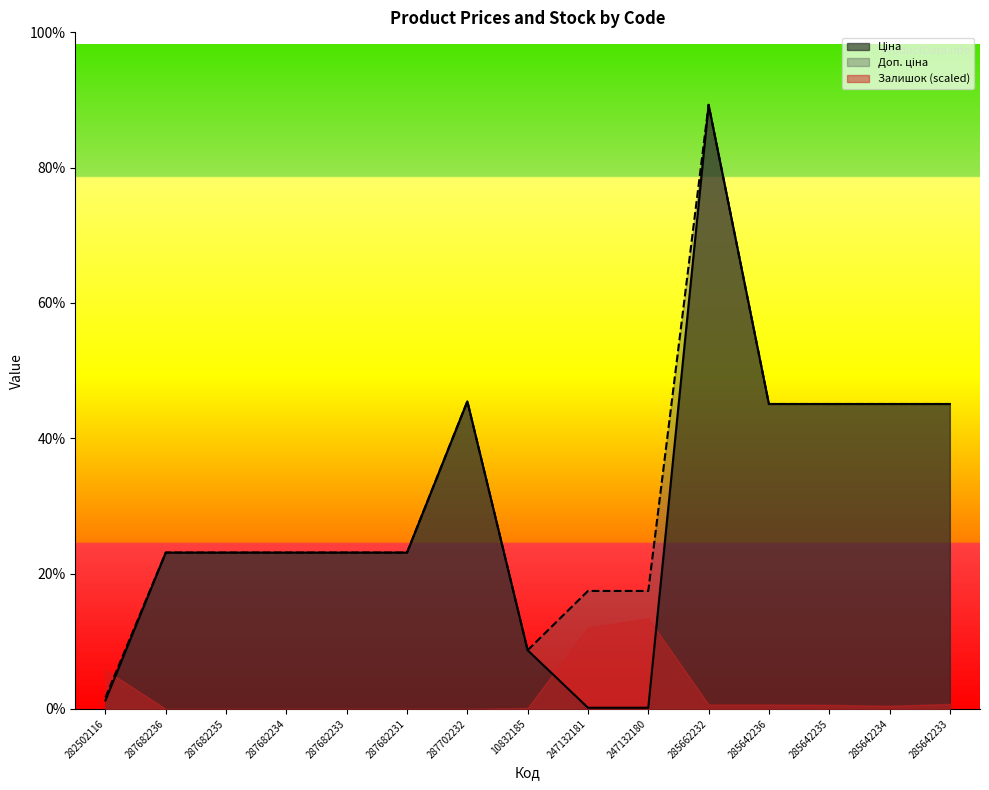

The value of Доп. ціна at 247132180 is 11410.0. True or false?

True